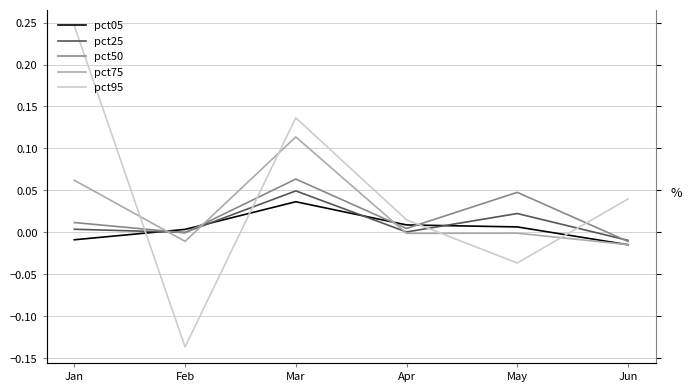

Reading left to right, what are all the values shown in this chart?

pct05: Jan=-0.0	Feb=0.0	Mar=0.0	Apr=0.0	May=0.0	Jun=-0.0
pct25: Jan=0.0	Feb=-0.0	Mar=0.0	Apr=0.0	May=0.0	Jun=-0.0
pct50: Jan=0.0	Feb=-0.0	Mar=0.1	Apr=0.0	May=0.0	Jun=-0.0
pct75: Jan=0.1	Feb=-0.0	Mar=0.1	Apr=-0.0	May=-0.0	Jun=-0.0
pct95: Jan=0.2	Feb=-0.1	Mar=0.1	Apr=0.0	May=-0.0	Jun=0.0